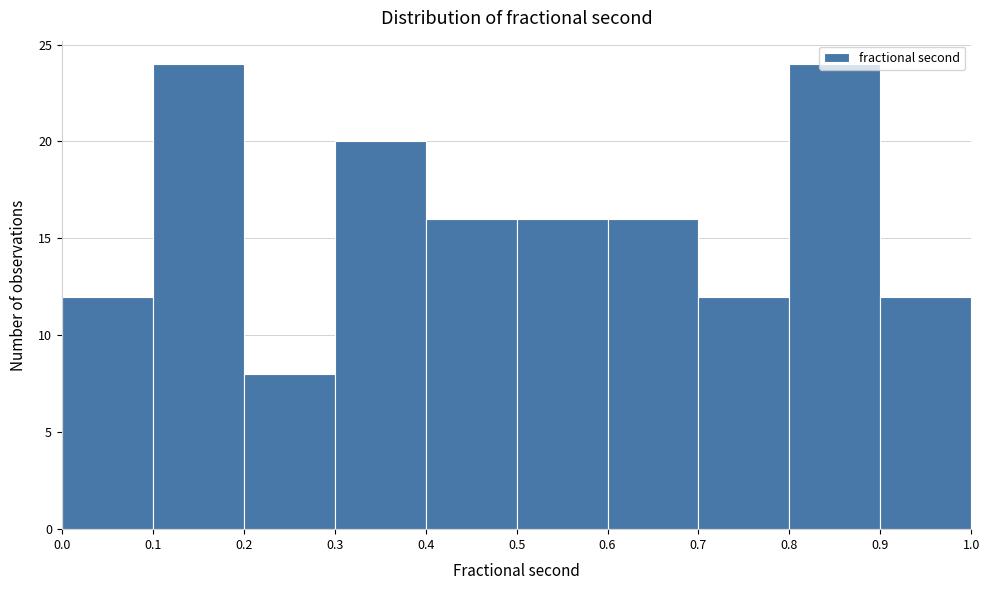

Reading left to right, list every bar in this chart as the range it spans on the x-axis followed by its height. The values are not printed on the chart, so give them approximately, as read against the axis.

0.0 to 0.1: 12
0.1 to 0.2: 24
0.2 to 0.3: 8
0.3 to 0.4: 20
0.4 to 0.5: 16
0.5 to 0.6: 16
0.6 to 0.7: 16
0.7 to 0.8: 12
0.8 to 0.9: 24
0.9 to 1.0: 12